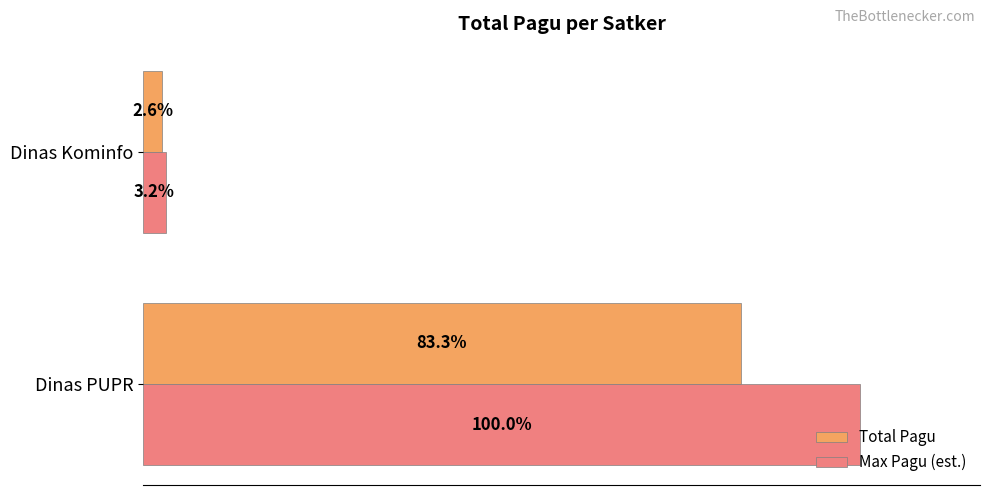

What is the sum of all Total Pagu values?

198548902300